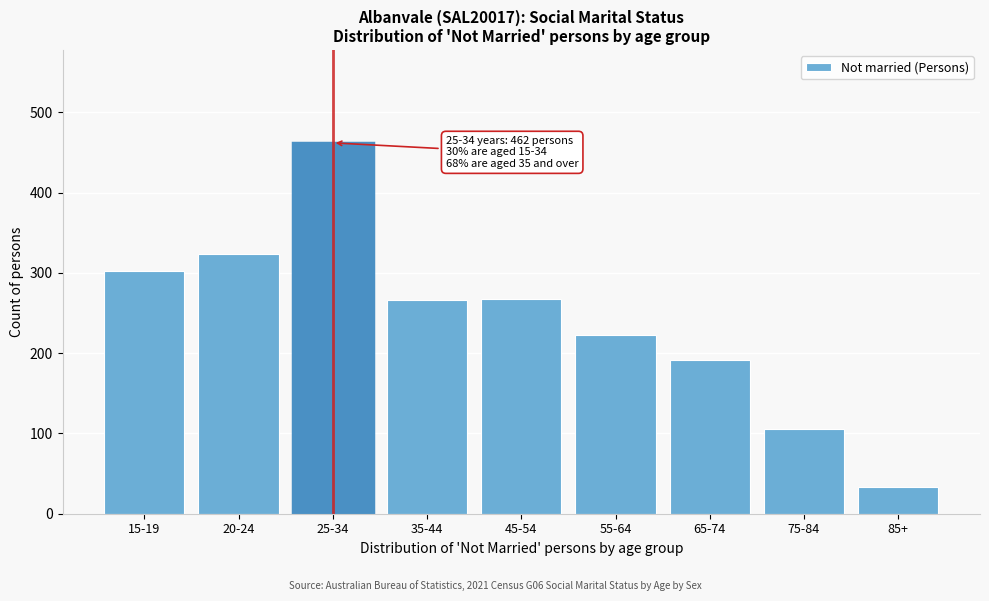

What is the change in value from 25-34 to 75-84?

-356